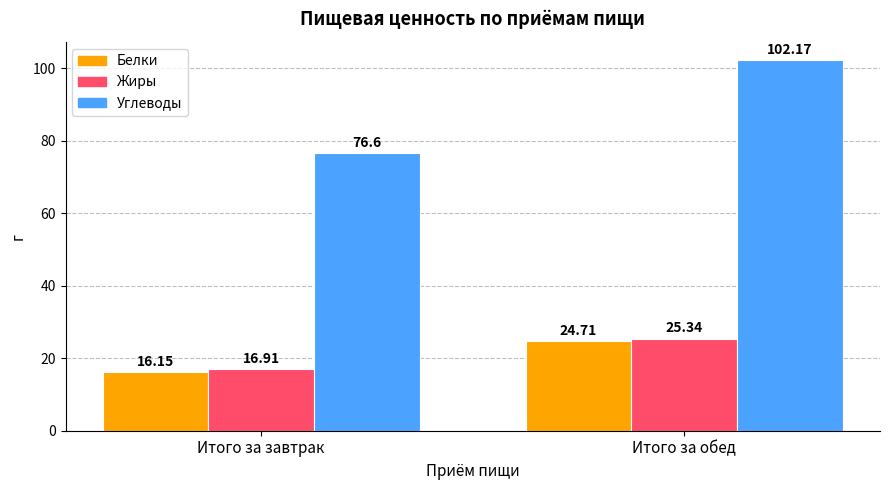

Which label corresponds to the smallest value in the chart?

Итого за завтрак